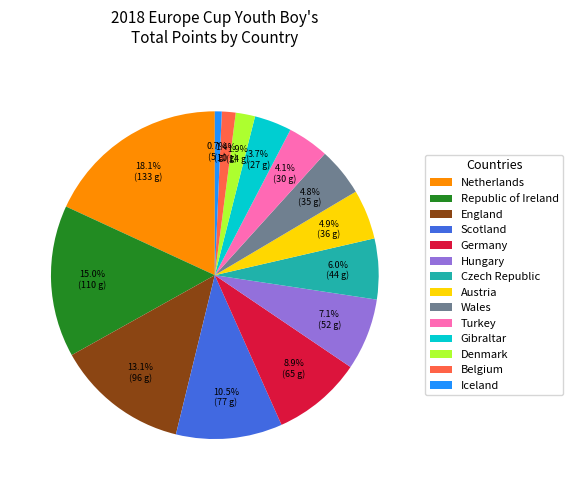

To the nearest percent, what is the difference between the largest and smallest slice percentages?

17%